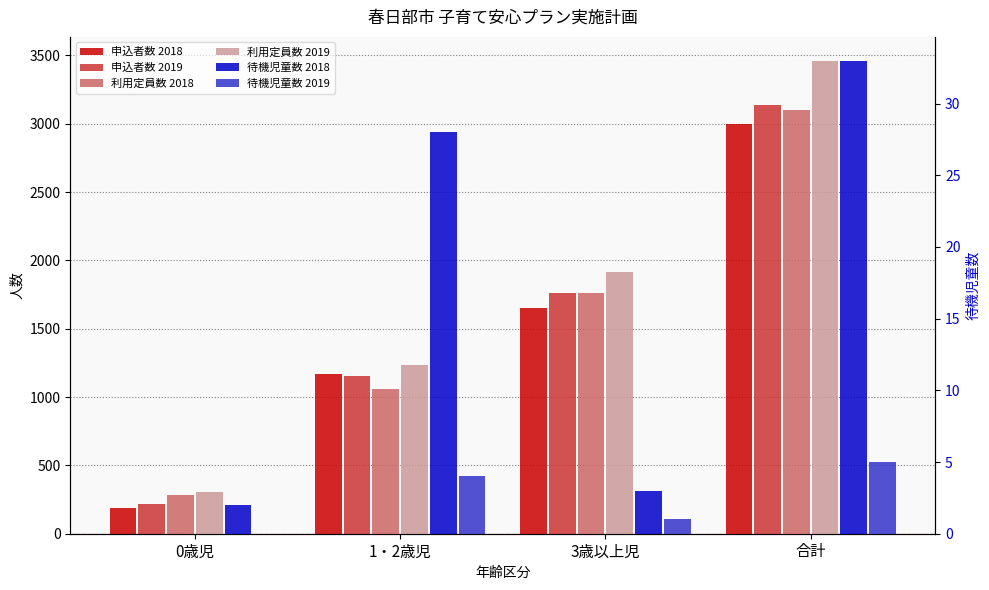

At which category does the chart reach its minimum across all series?

0歳児